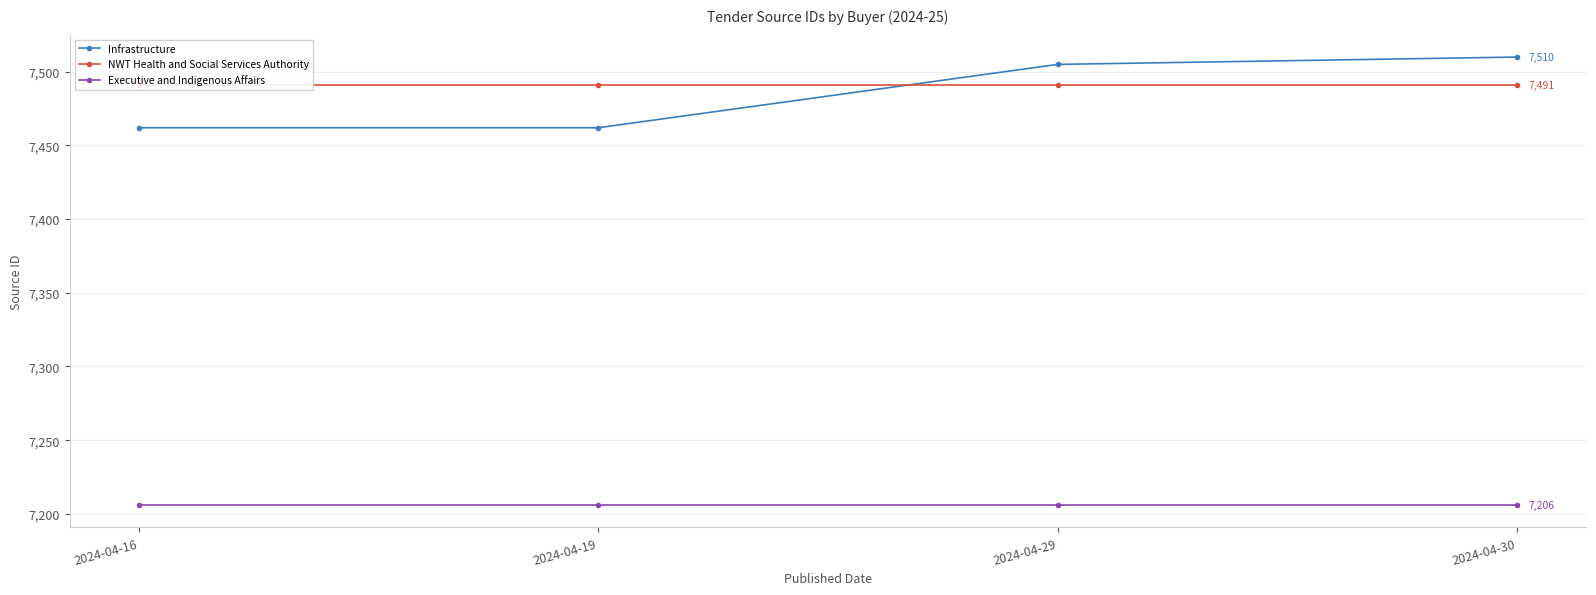

What is the sum of the Infrastructure values at 2024-04-29 and 2024-04-16?

14967